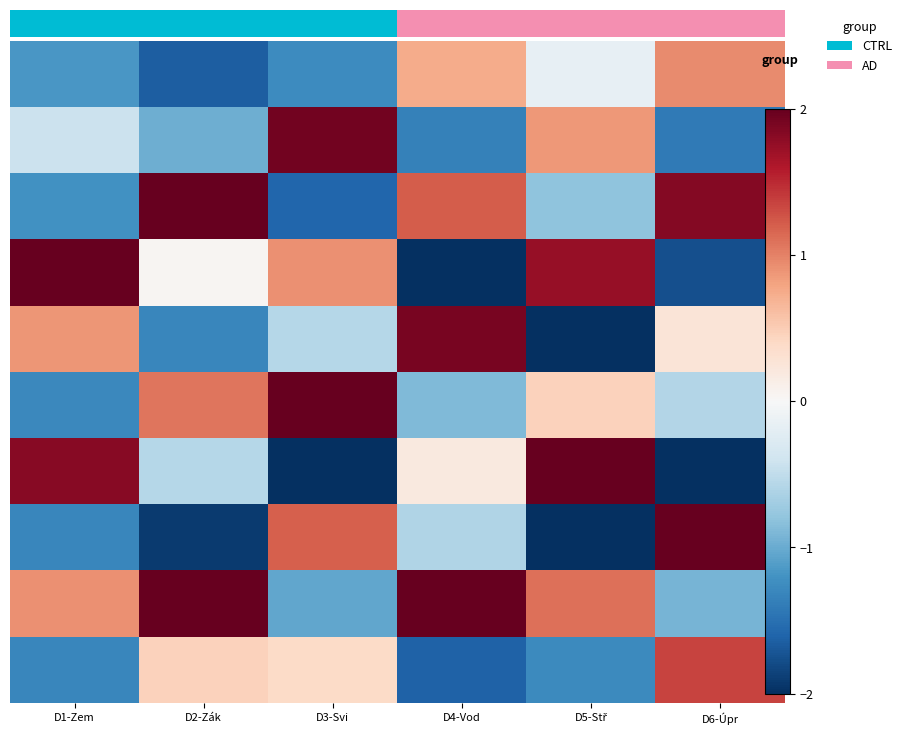

What is the minimum value shown in the chart?

-2.3